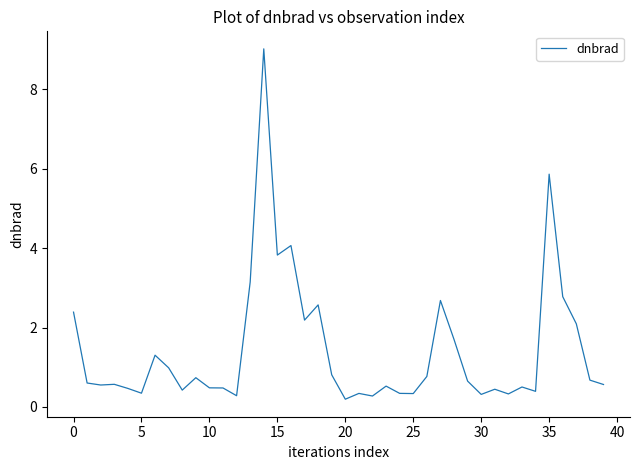

What is the sum of all values?

57.0